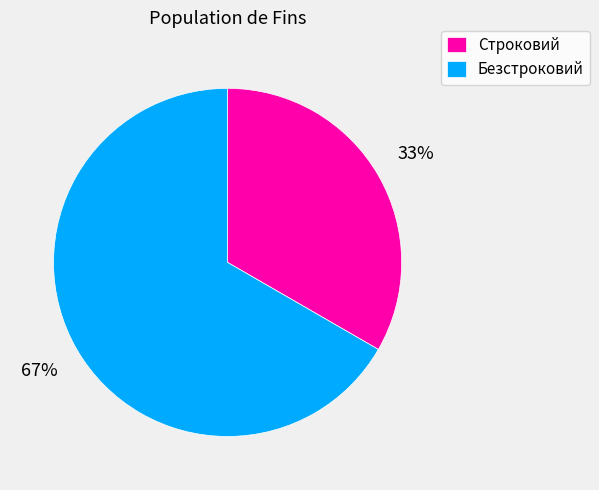

To the nearest percent, what portion does Безстроковий represent?

67%